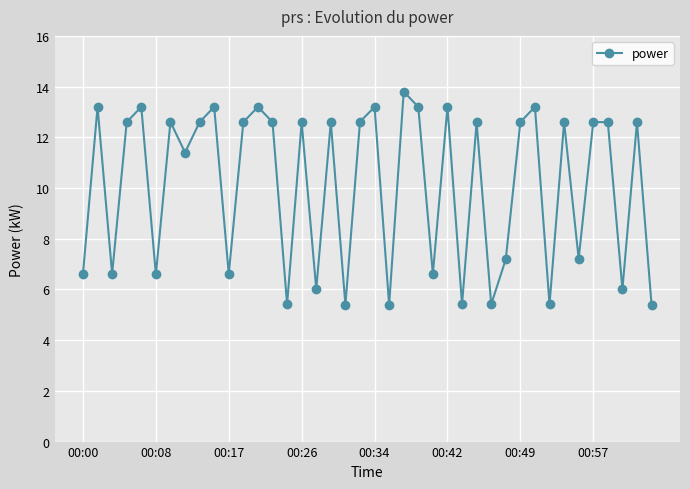

What is the value of the 21st point from the left?

13.2